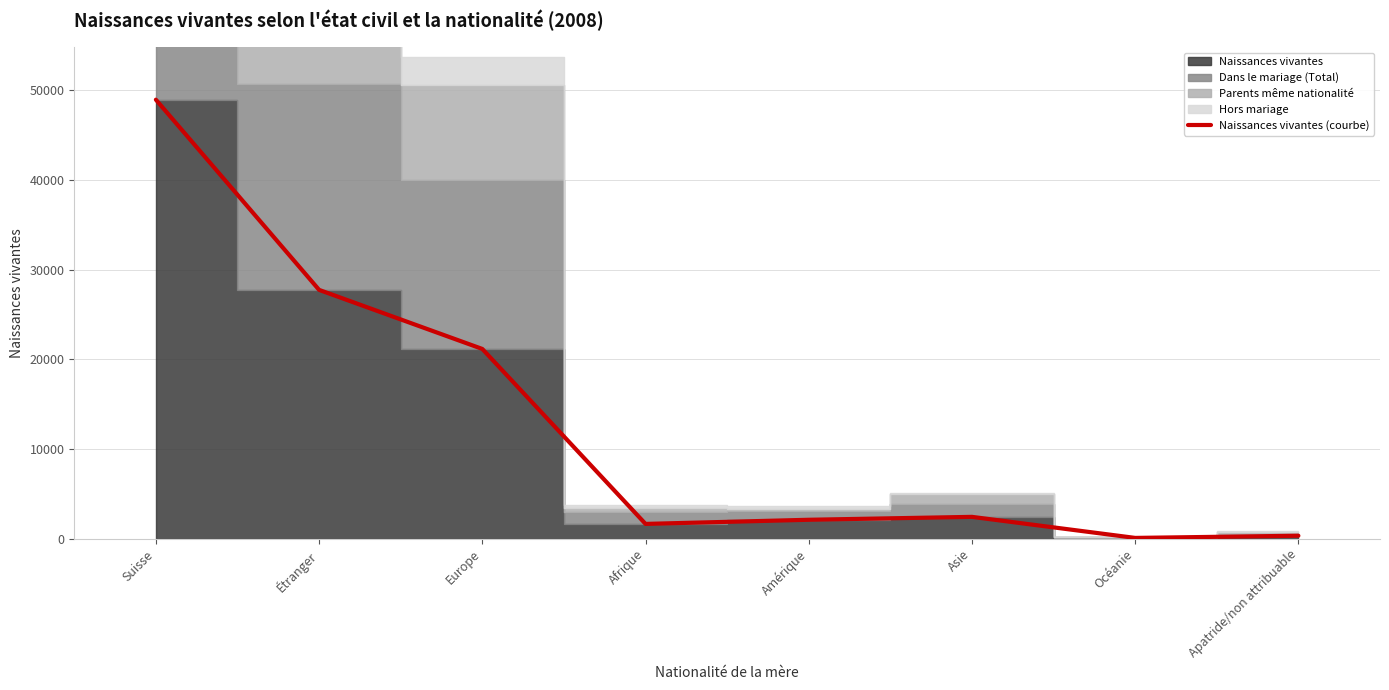

Does the chart display data point markers on the line(s)?

No